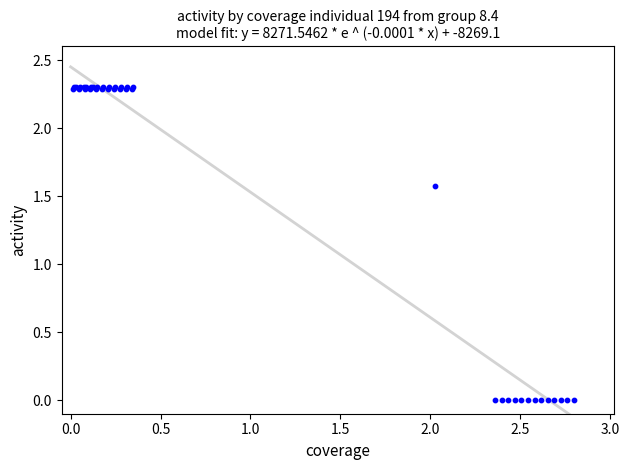

What Y value in the scatter plot is closest to 1?

1.6